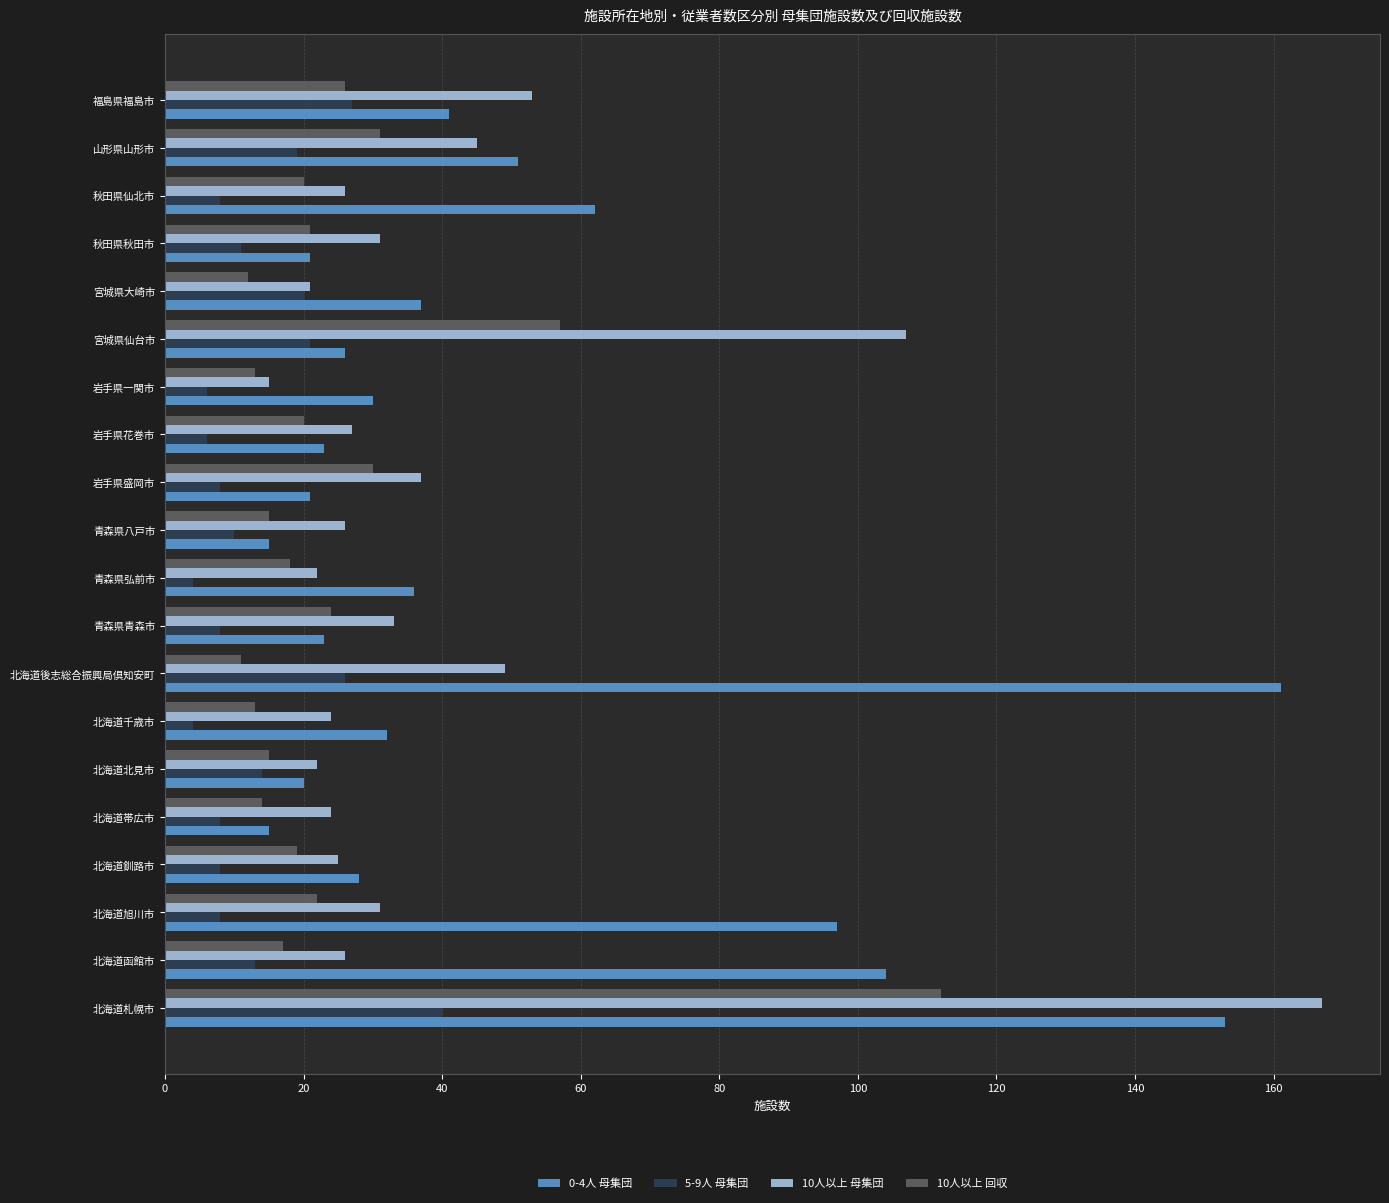

At 北海道旭川市, list the series in order from largest to smallest.

0-4人 母集団, 10人以上 母集団, 10人以上 回収, 5-9人 母集団